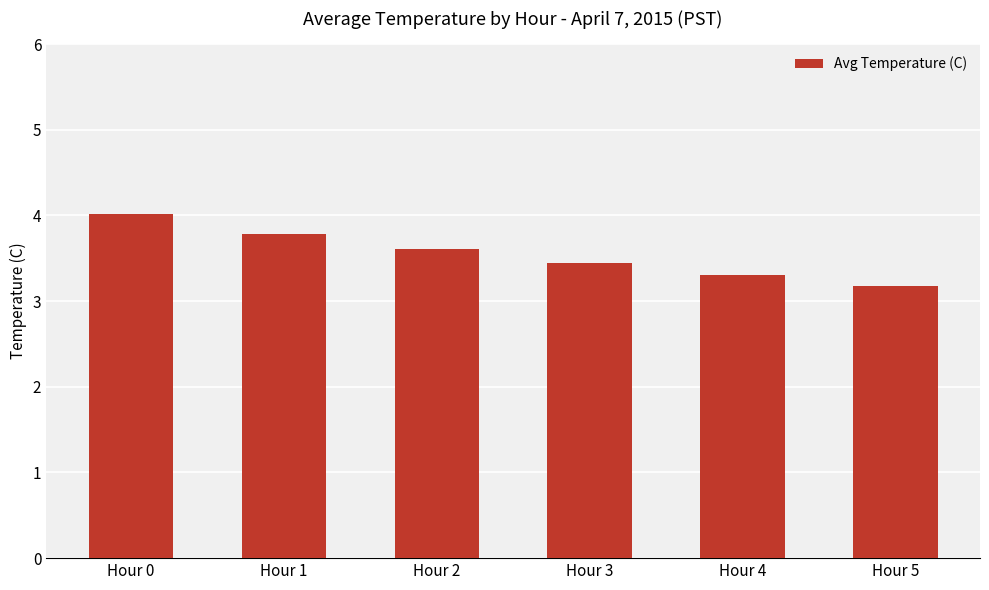

What is the minimum value shown in the chart?

3.2